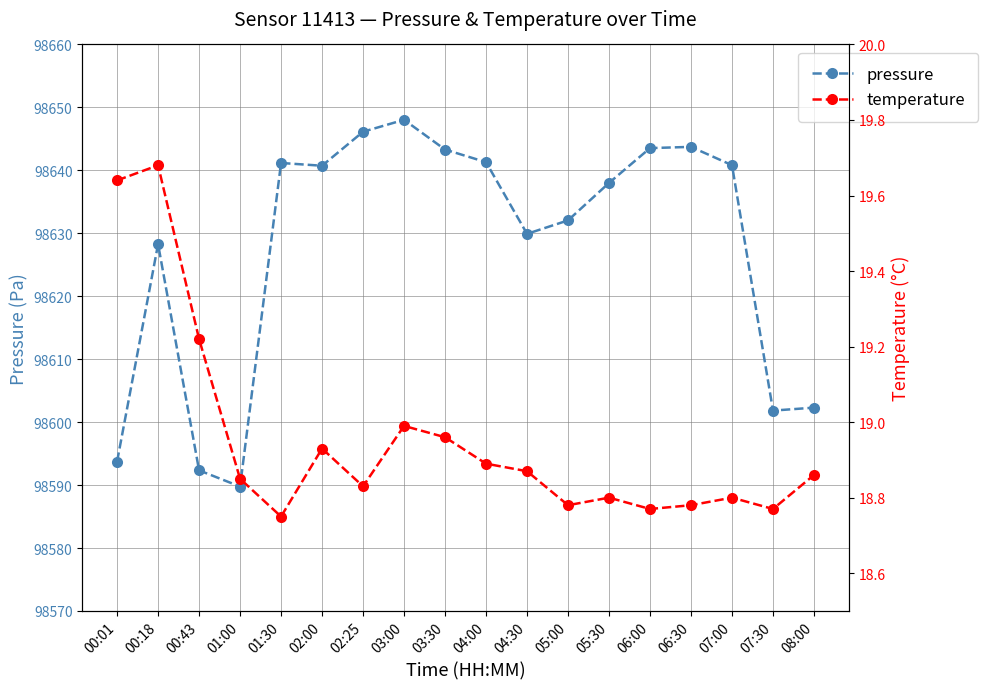

Read the pressure value at 04:30.

98629.9